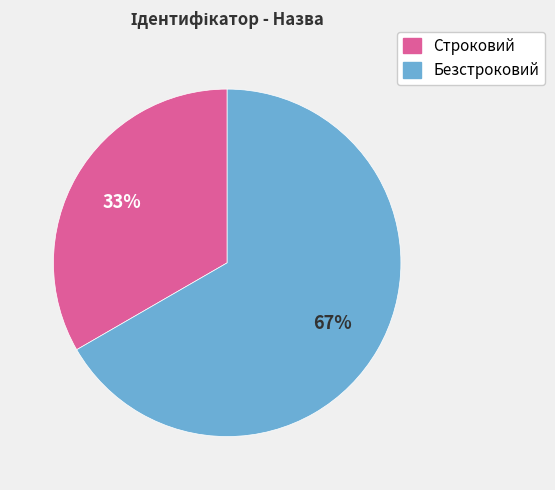

To the nearest percent, what percentage of the pie is Безстроковий?

67%